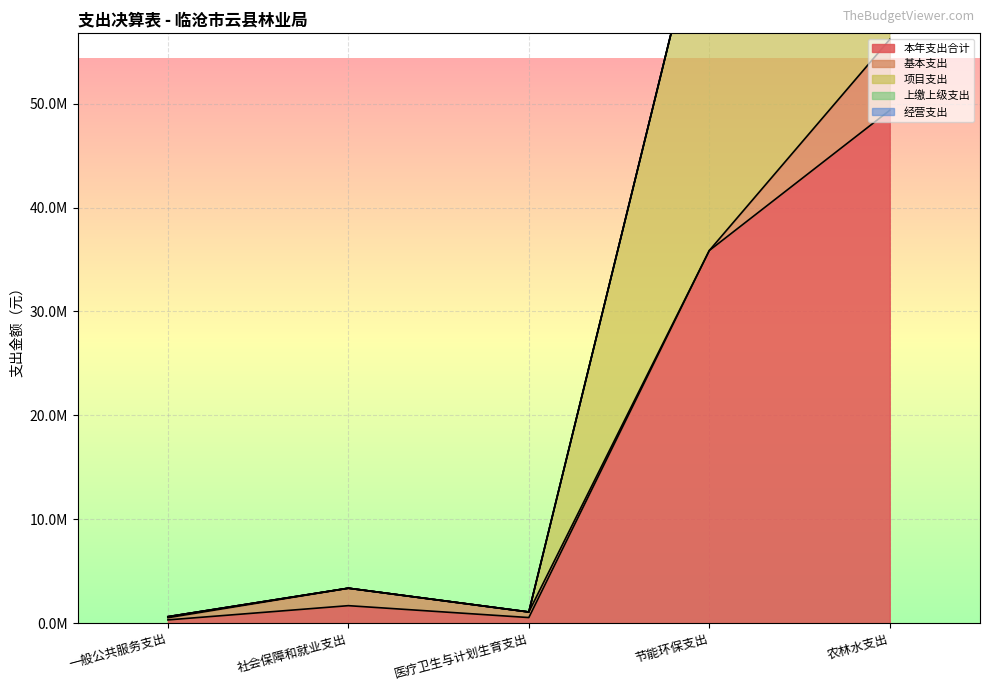

Which has a higher value, 医疗卫生与计划生育支出 or 节能环保支出?

节能环保支出